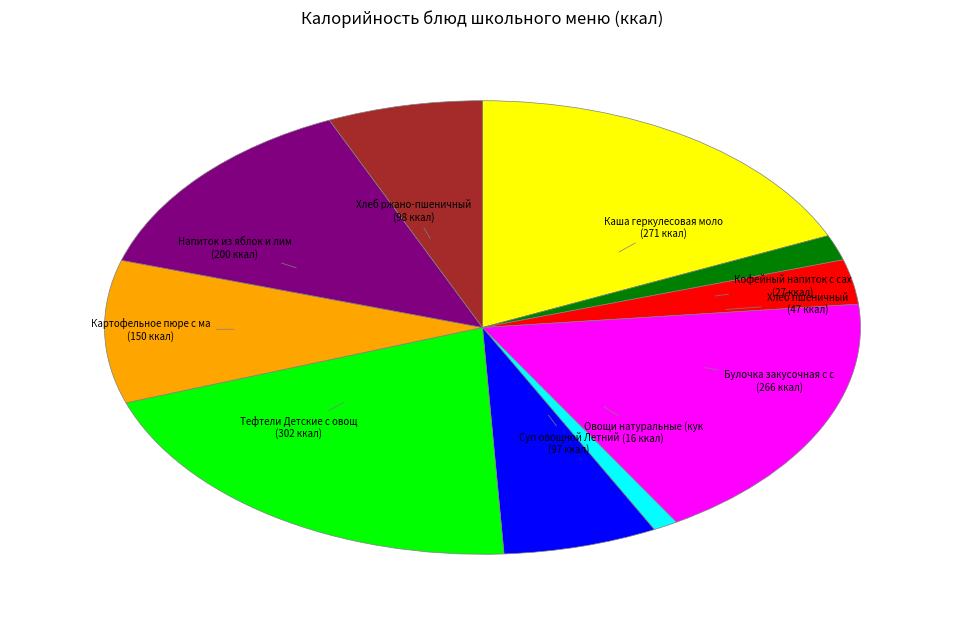

Is there any slice that represents more than half of the pie?

No